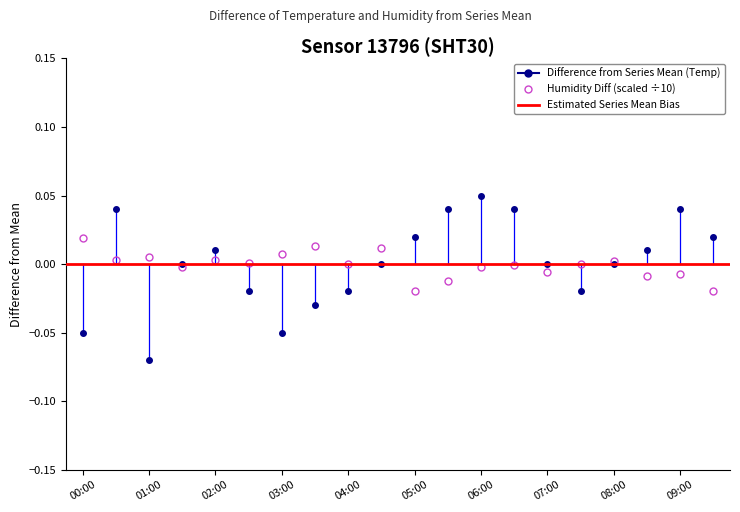

What is the minimum value shown in the chart?

-0.1